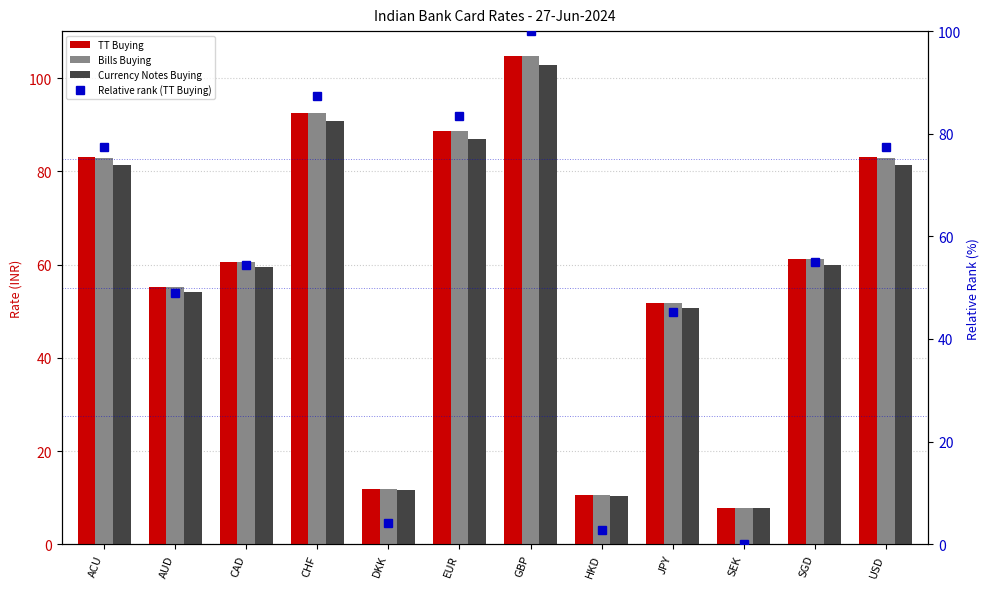

What is the total value across all series at ACU?

324.9